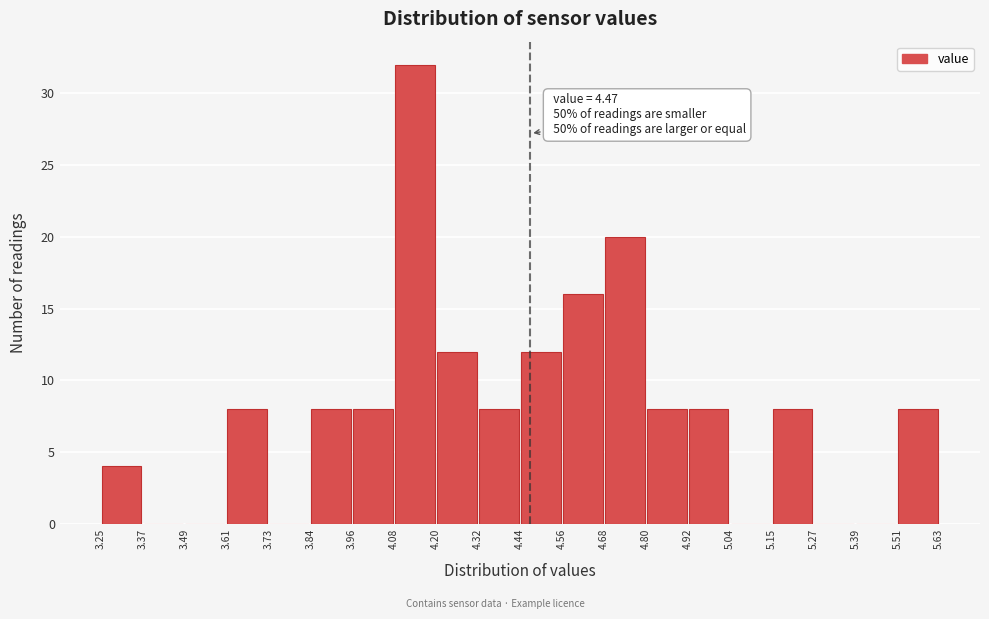

Which range on the x-axis has the tallest bar?

4.08 to 4.20